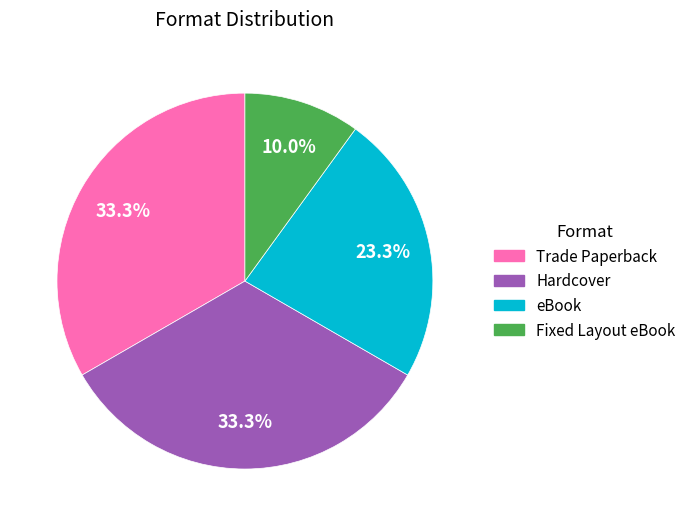

Does Trade Paperback represent more than half of the total?

No